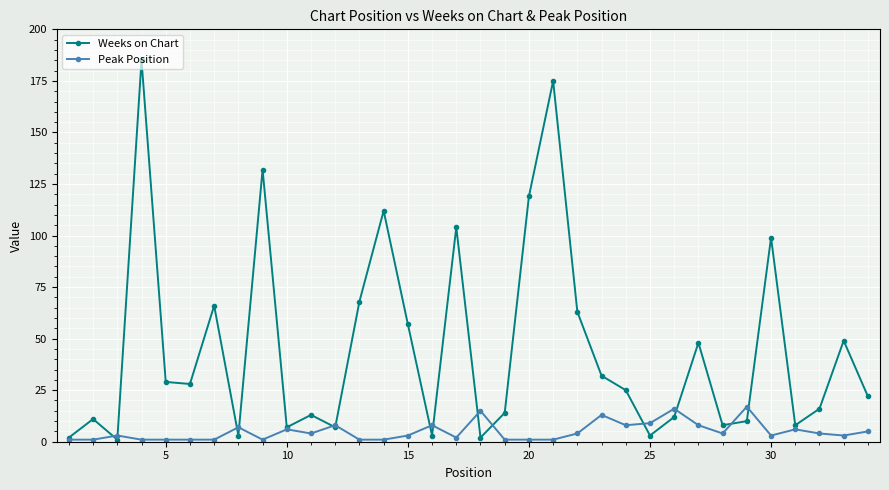

What is the average value of the Weeks on Chart series?

45